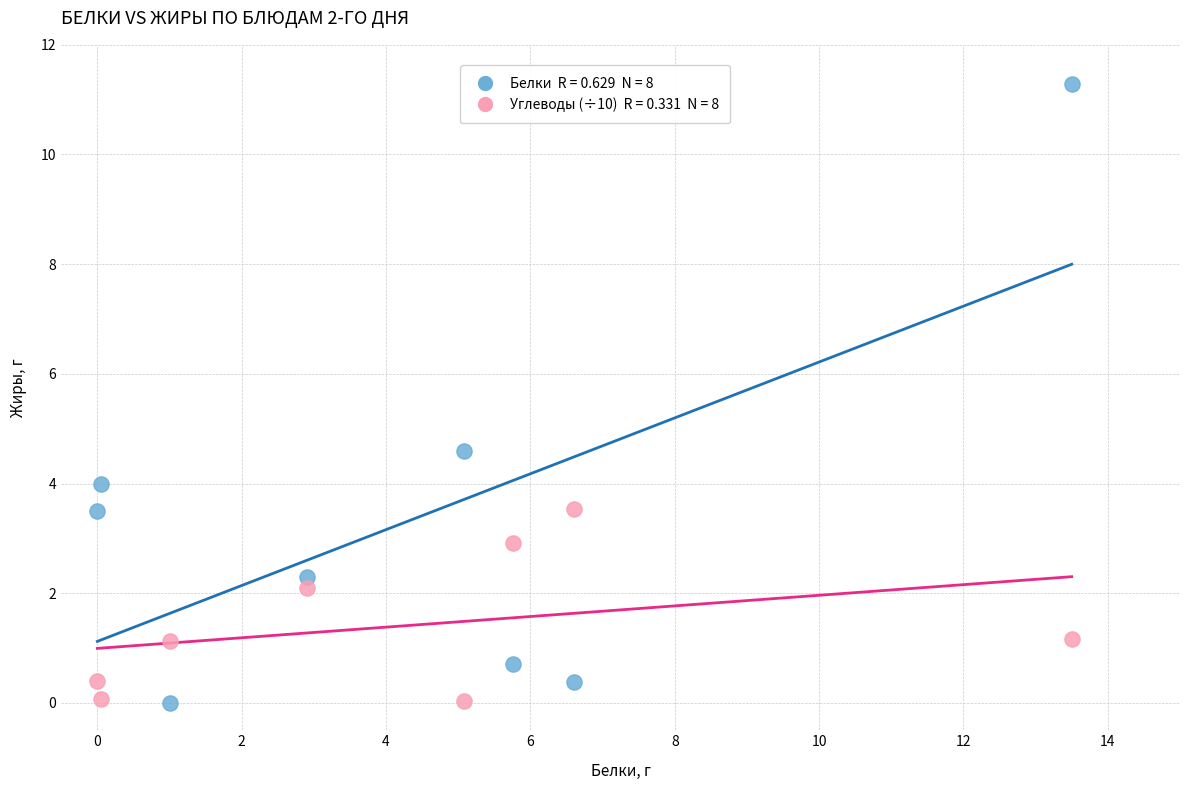

Across all series, what Y value is closest to 5?

4.6